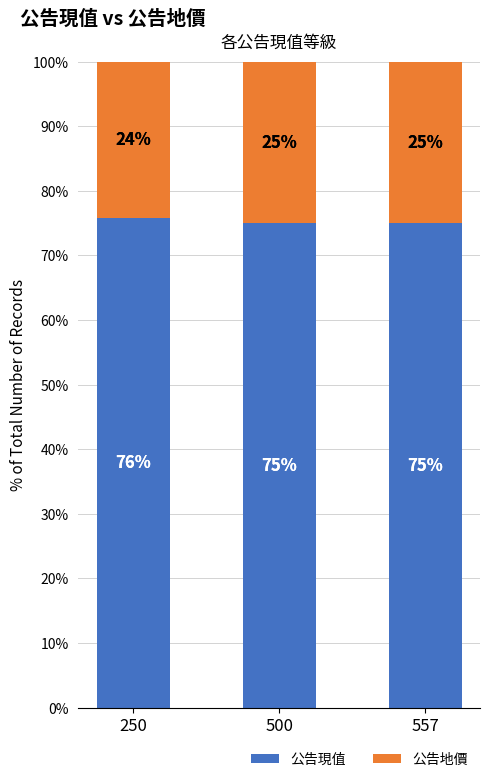

How many data points in 公告現值 are above 75?

2